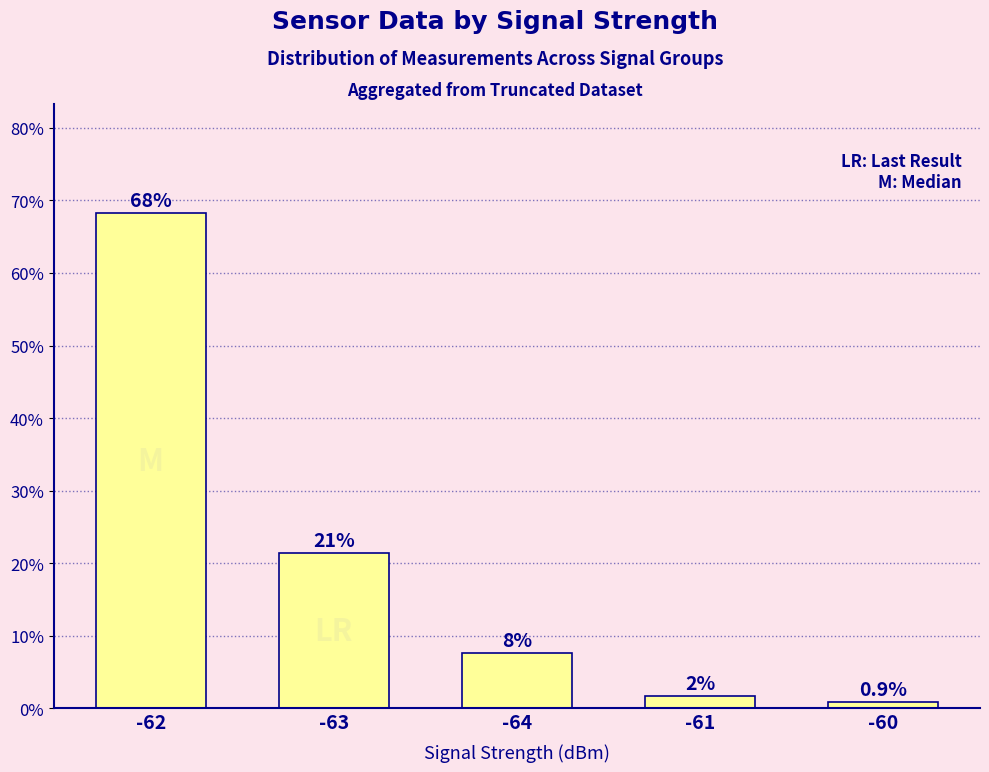

Are the bars horizontal?

No